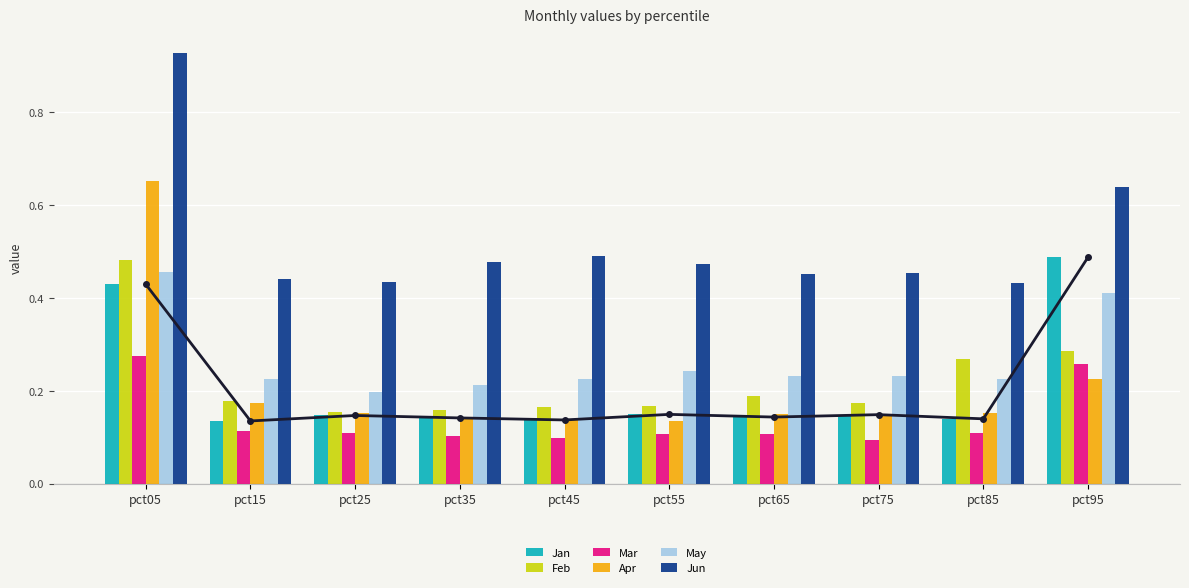

How many groups of bars are there?

10